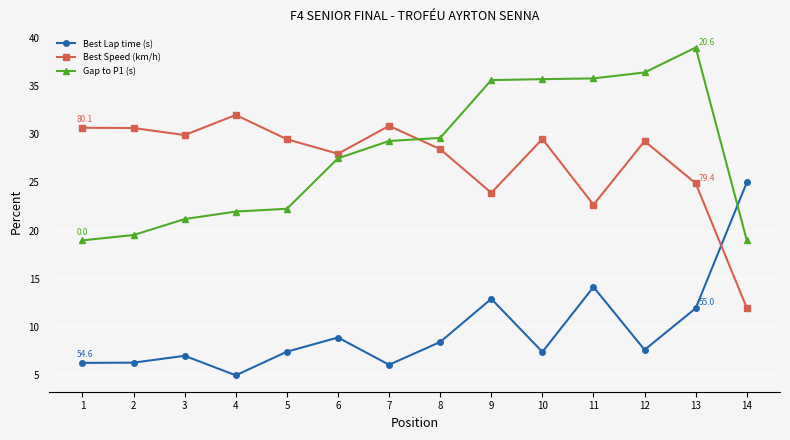

What is the spread (max minus min) of values at 3?

22.9